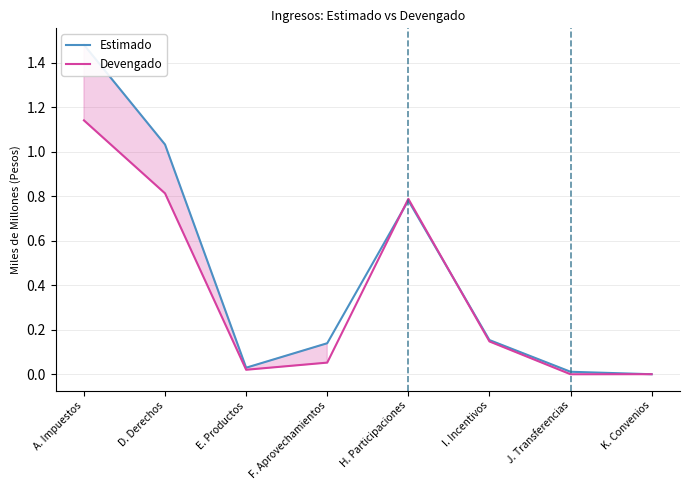

What is the difference between the Estimado values at K. Convenios and I. Incentivos?

0.2